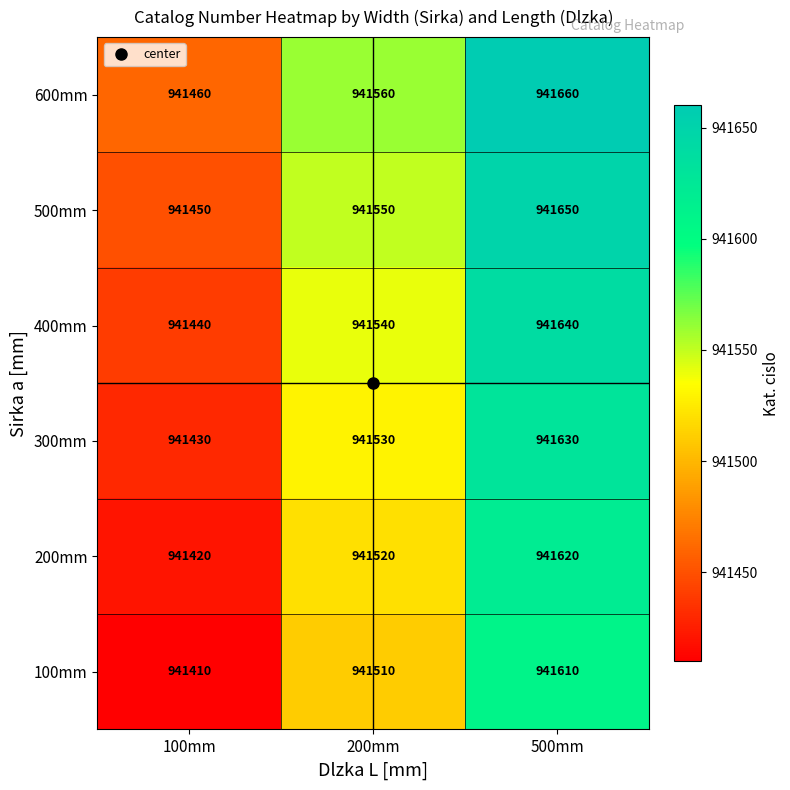

What is the sum of all 200mm values?

2824560